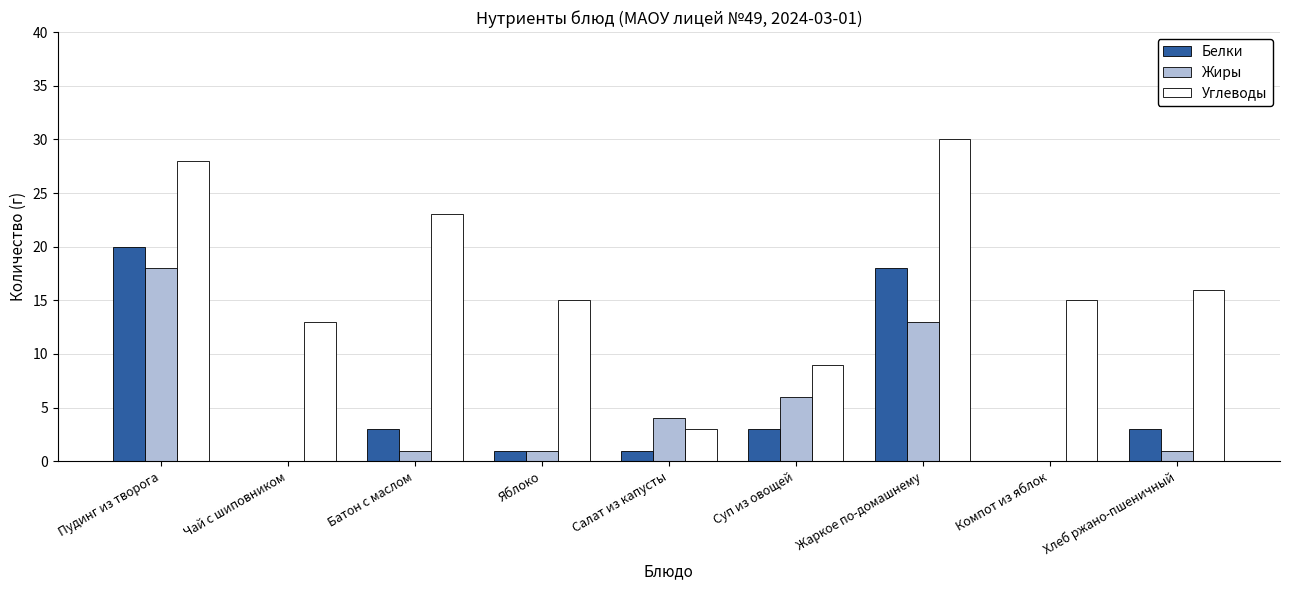

What are all the series names shown in the legend?

Белки, Жиры, Углеводы